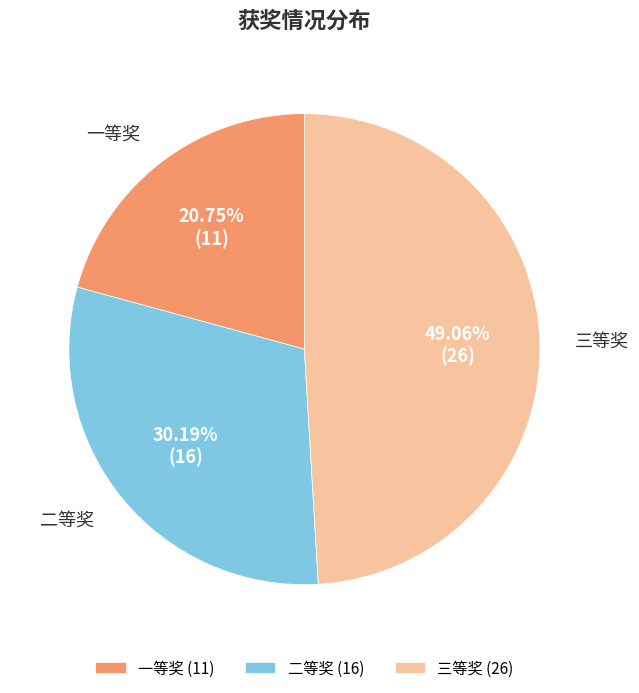

Approximately how many times larger is the value at 二等奖 compared to 一等奖?

1.5